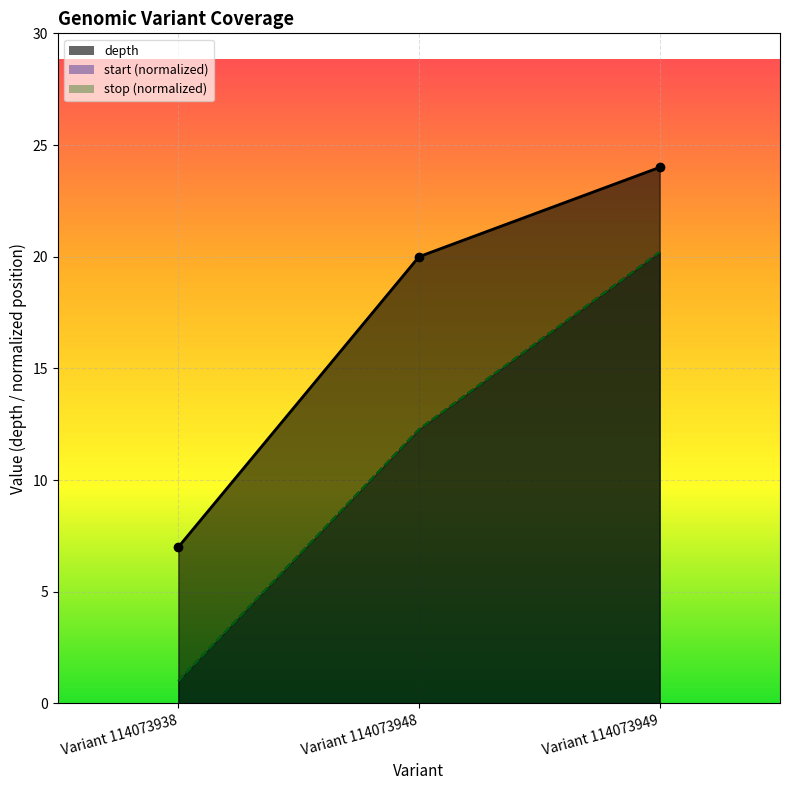

How many lines are shown in the chart?

3